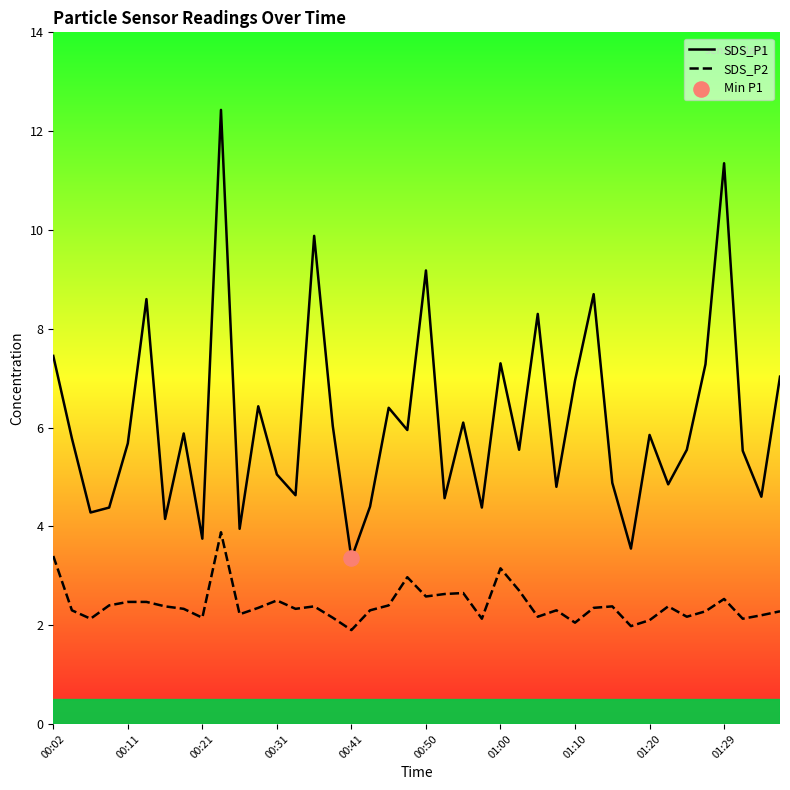

Which series has the largest total across all categories?

SDS_P1